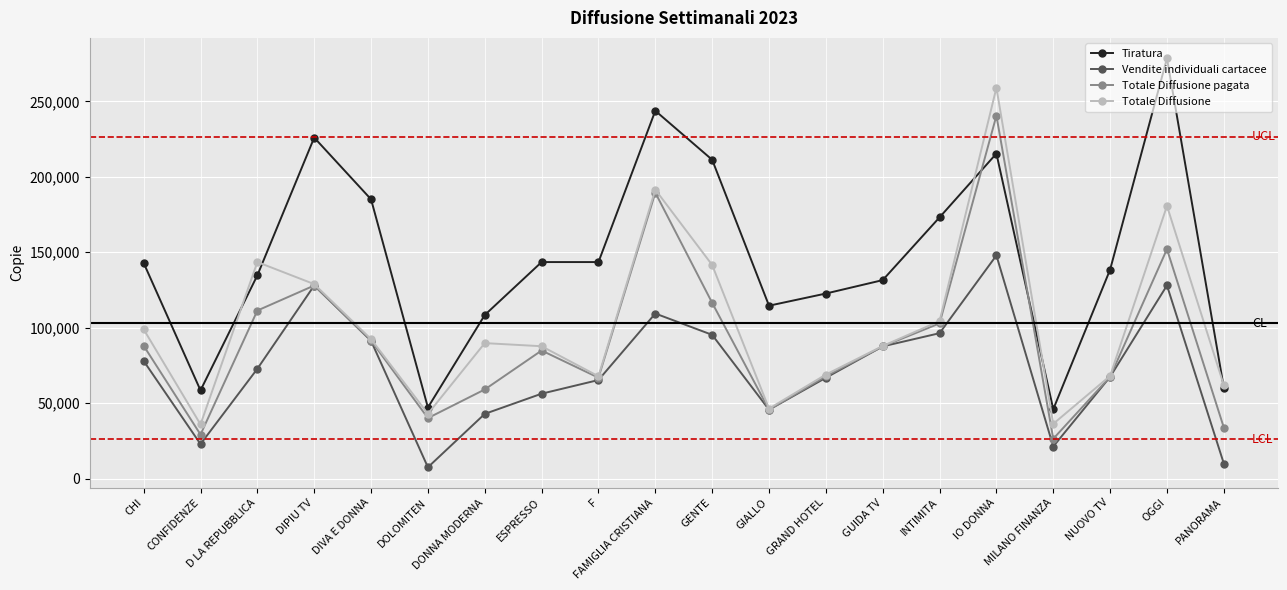

List the labels in order of Totale Diffusione pagata value, largest first.

IO DONNA, FAMIGLIA CRISTIANA, OGGI, DIPIU TV, GENTE, D LA REPUBBLICA, INTIMITA, DIVA E DONNA, CHI, GUIDA TV, ESPRESSO, GRAND HOTEL, NUOVO TV, F, DONNA MODERNA, GIALLO, DOLOMITEN, PANORAMA, CONFIDENZE, MILANO FINANZA